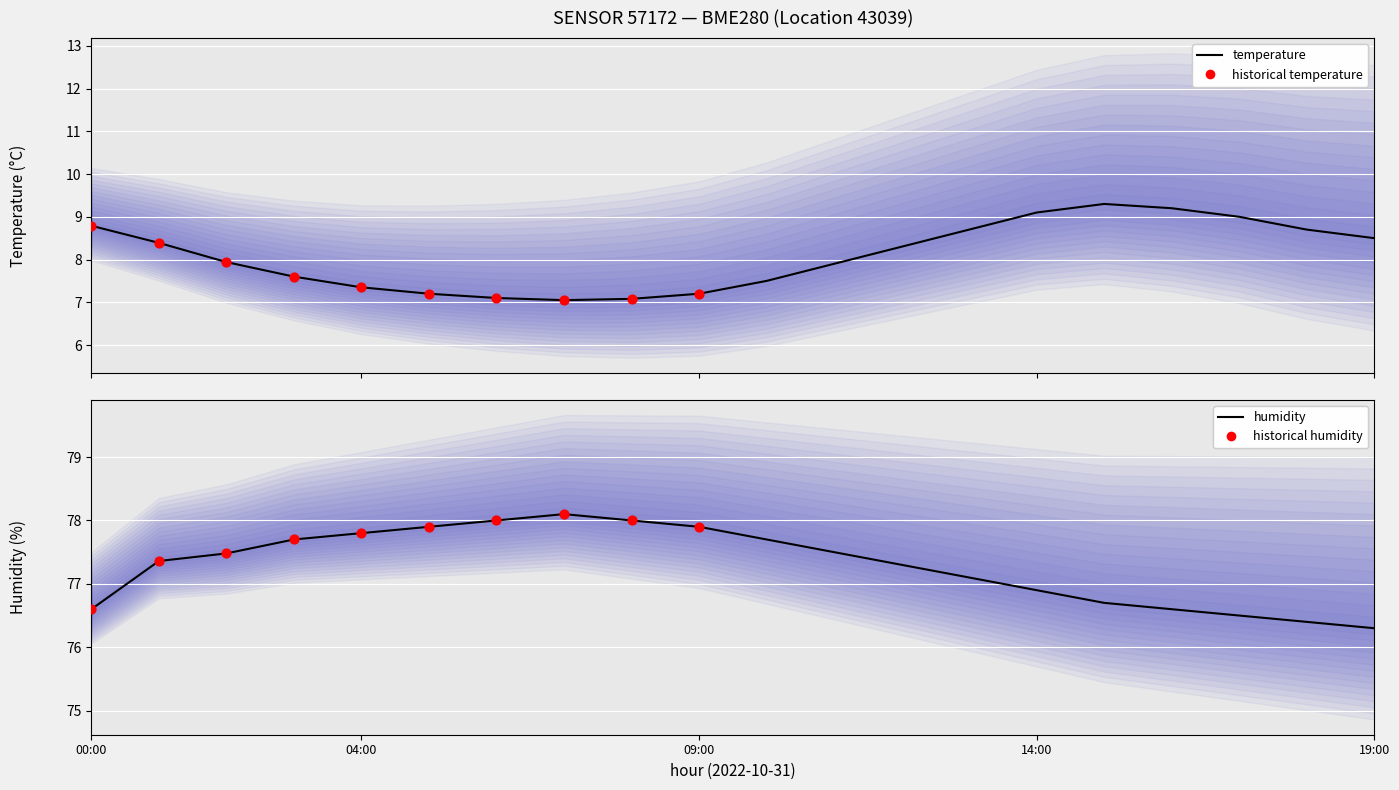

What is the total value across all series at 04:00?

85.1